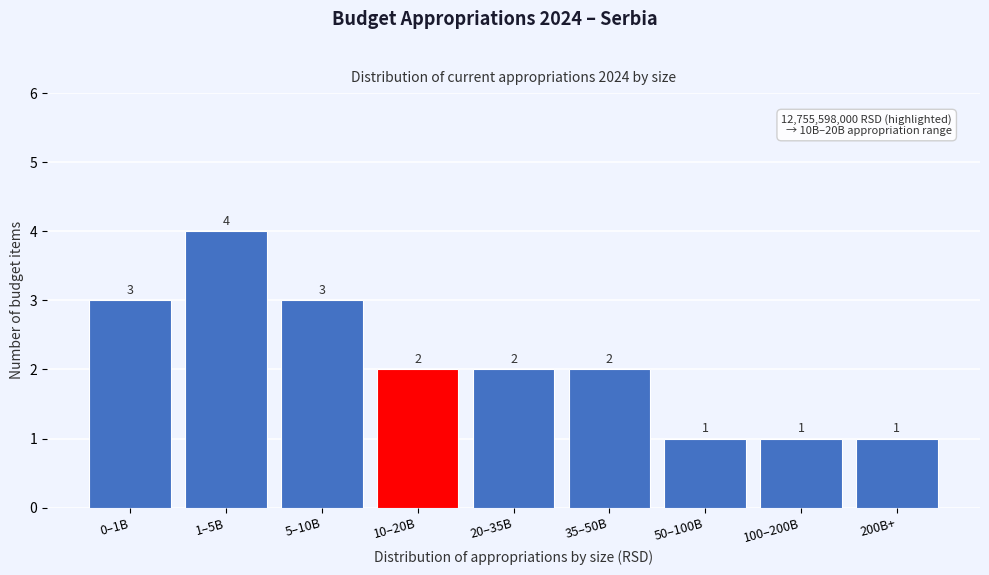

Reading left to right, what are all the values shown in this chart?

0–1B=3	1–5B=4	5–10B=3	10–20B=2	20–35B=2	35–50B=2	50–100B=1	100–200B=1	200B+=1